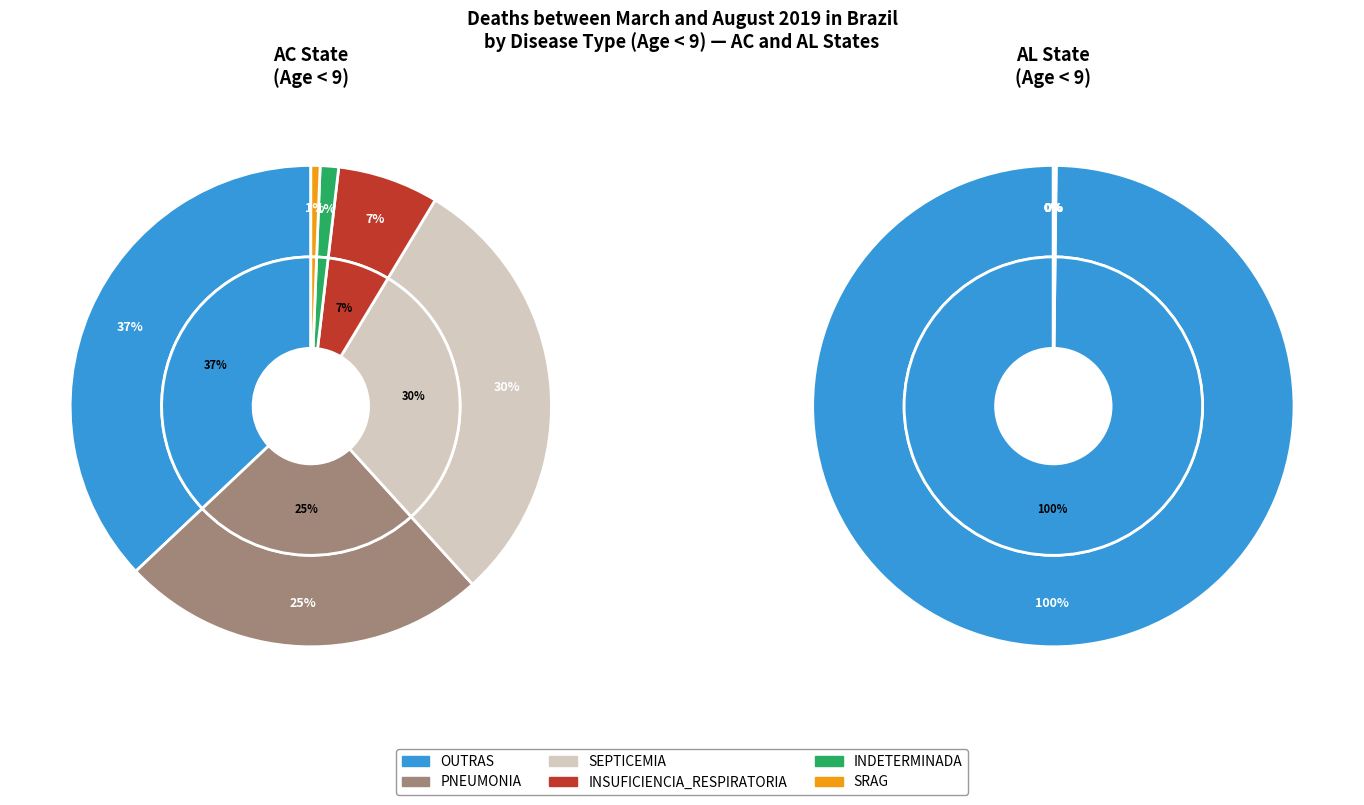

Which category has the biggest portion of the pie?

OUTRAS